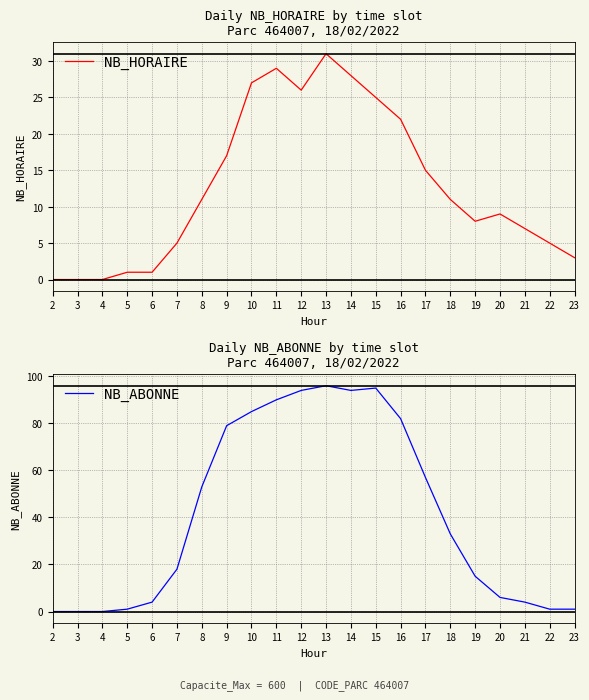

How many lines are shown in the chart?

2